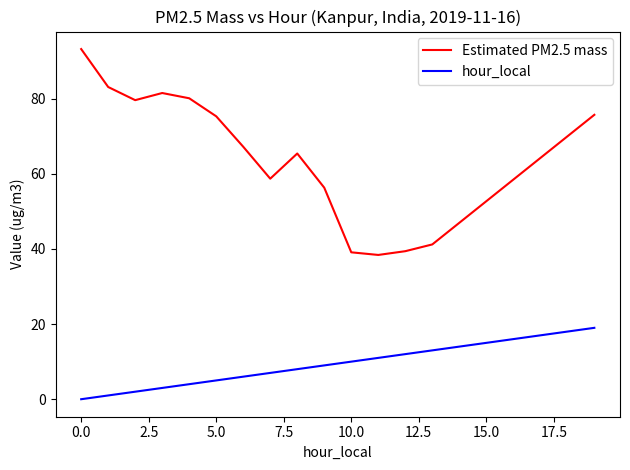

How many lines are shown in the chart?

2